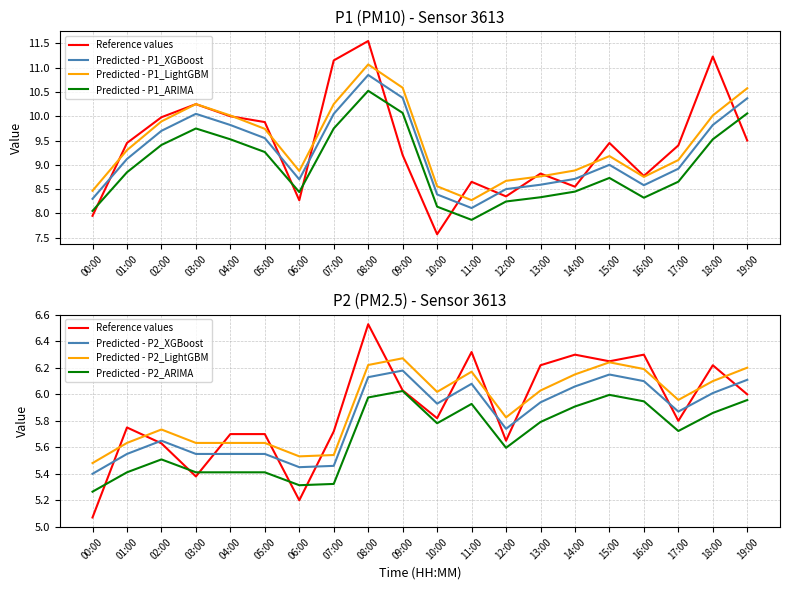

How many values in the P1 (smoothed) series are below 9?

8